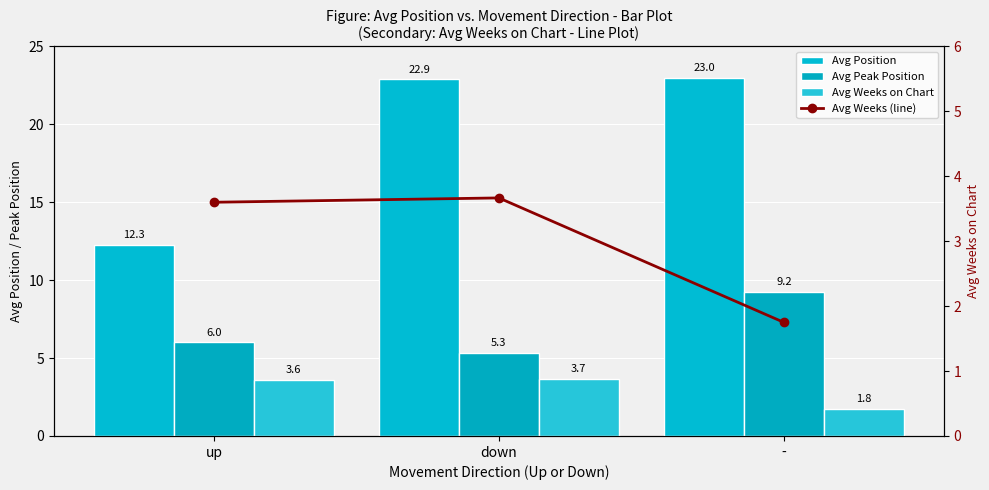

Reading left to right, what are all the values shown in this chart?

Avg Position: 12.3	22.9	23.0
Avg Peak Position: 6.0	5.3	9.2
Avg Weeks on Chart: 3.6	3.7	1.8
Avg Weeks (line): 3.6	3.7	1.8